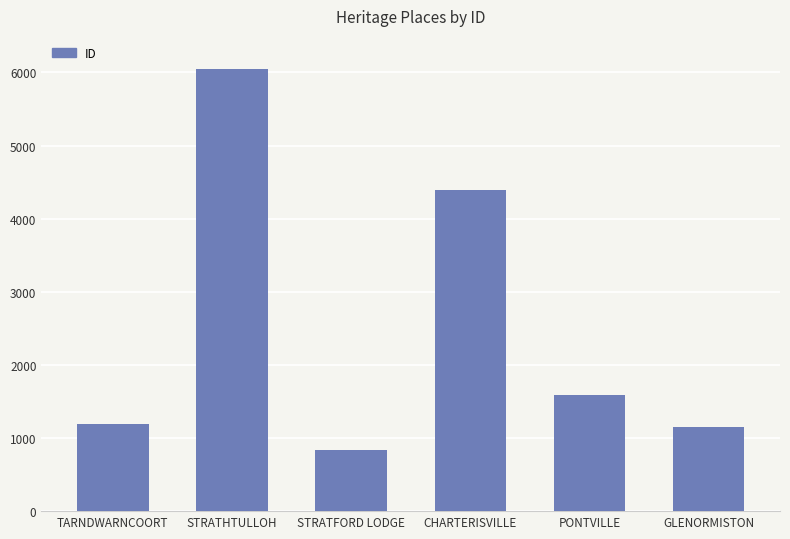

Where does the data first go above 1586?

STRATHTULLOH